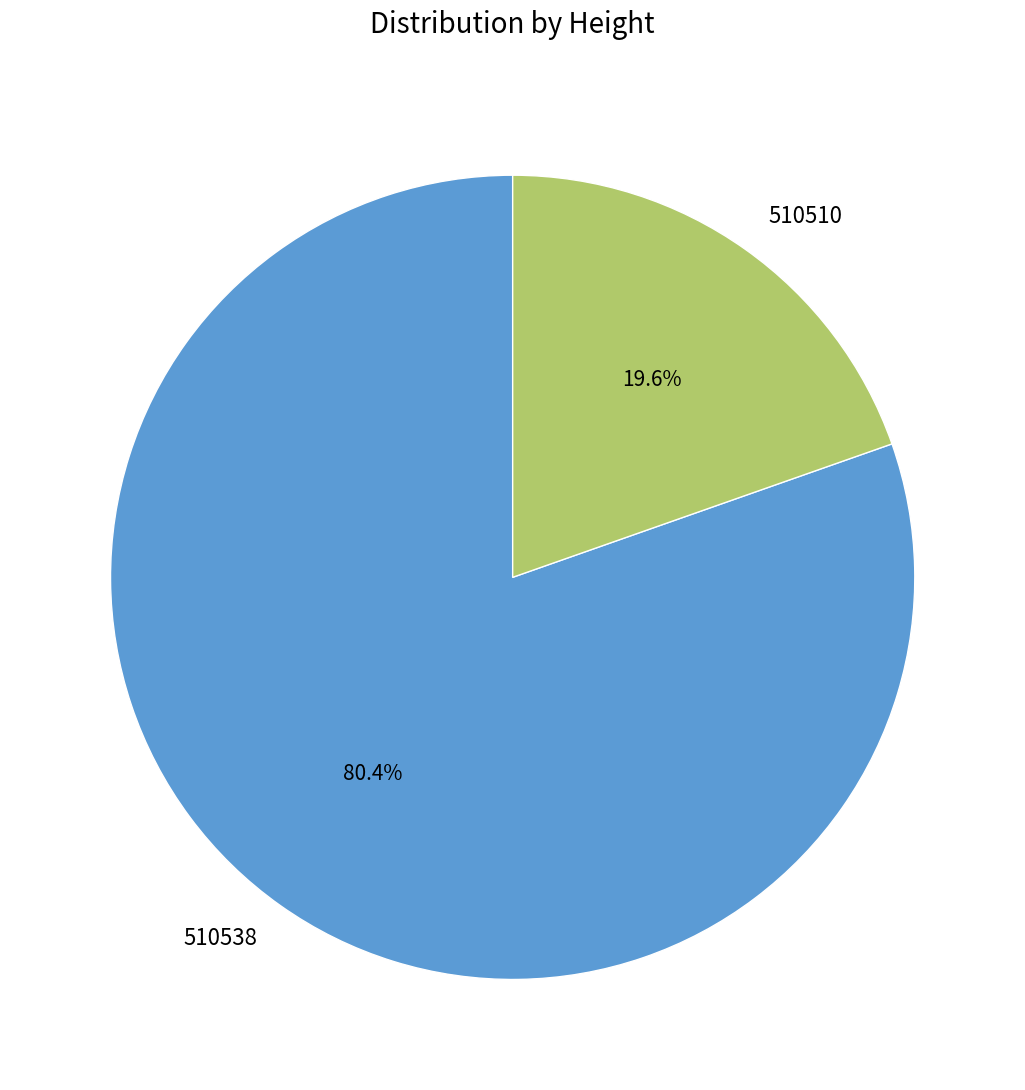

To the nearest percent, what percentage of the pie is 510510?

20%